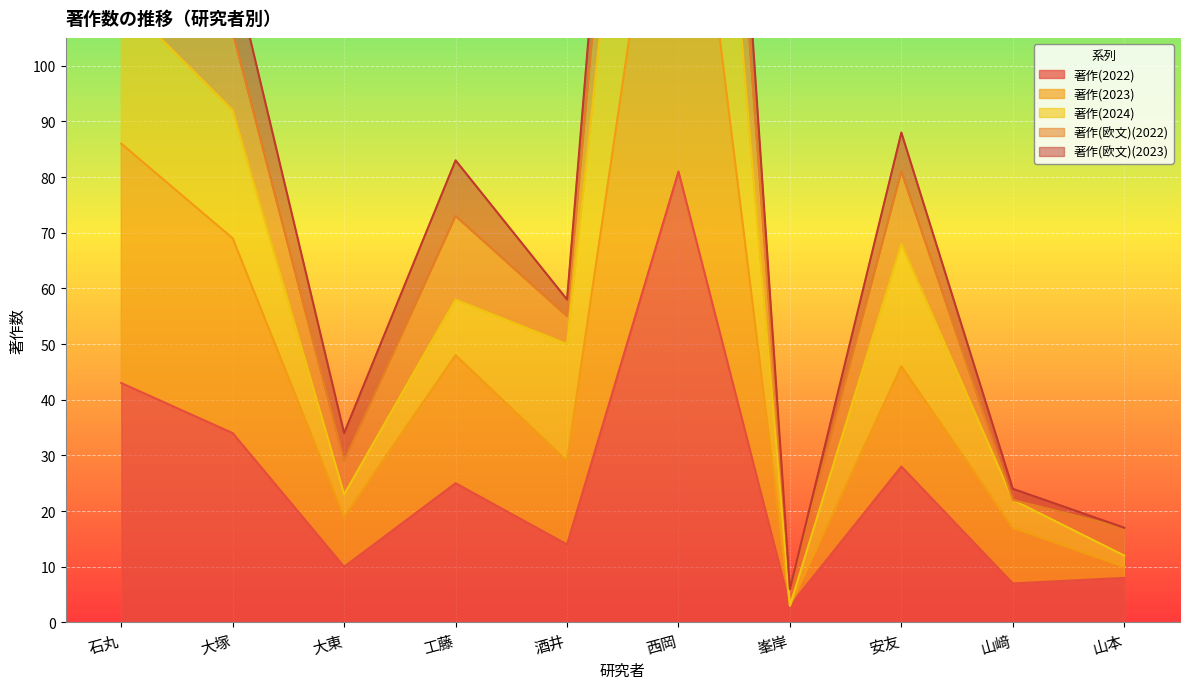

What is the value of the 著作(2023) point at the 7th from the left?

3